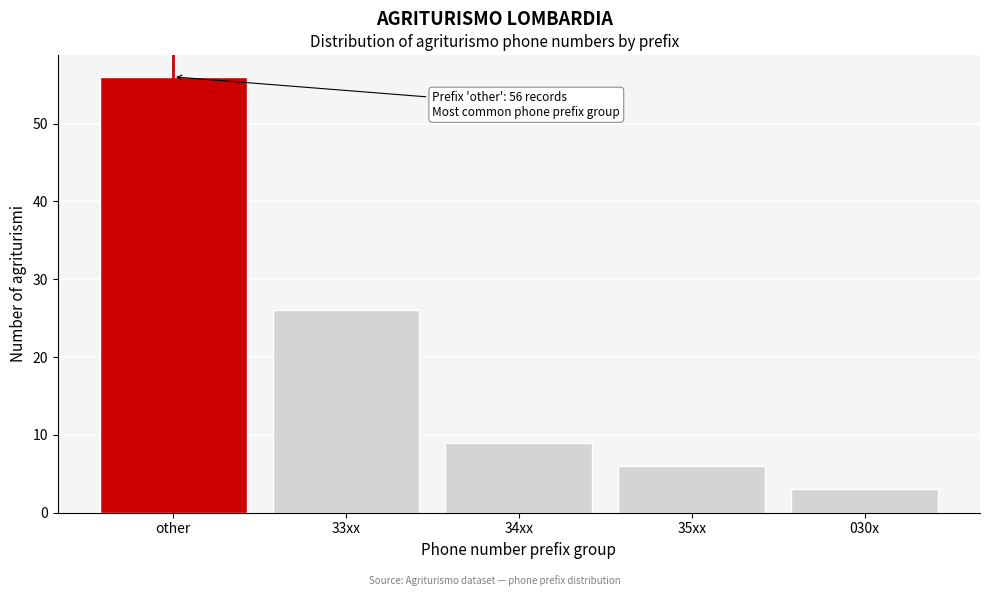

Reading left to right, extract all data points from this chart.

other=56	33xx=26	34xx=9	35xx=6	030x=3